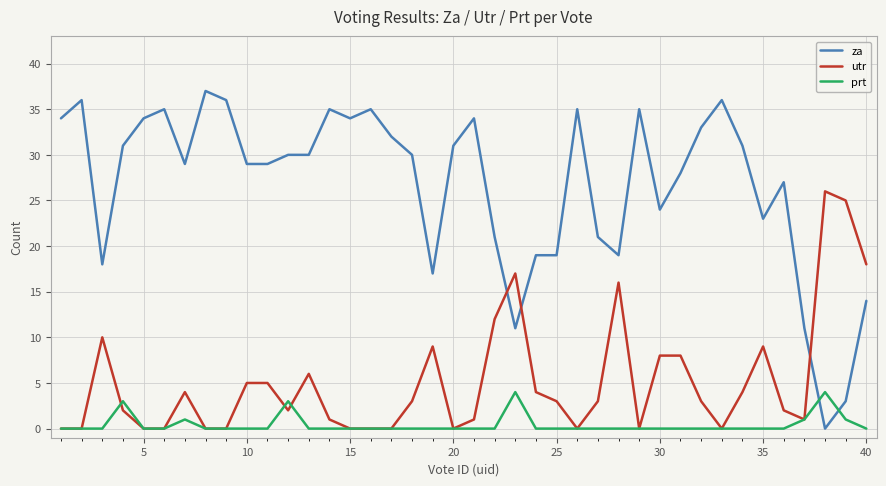

Which series has the widest spread of values?

za